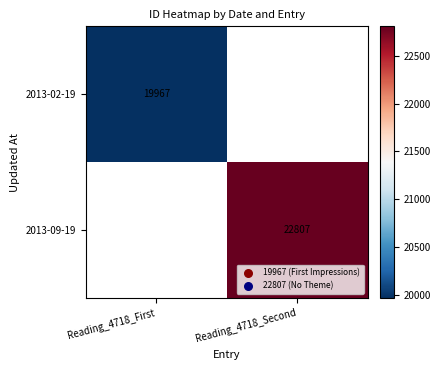

Is the value of 2013-02-19 at Reading_4718_First greater than the value of 2013-09-19 at Reading_4718_Second?

No